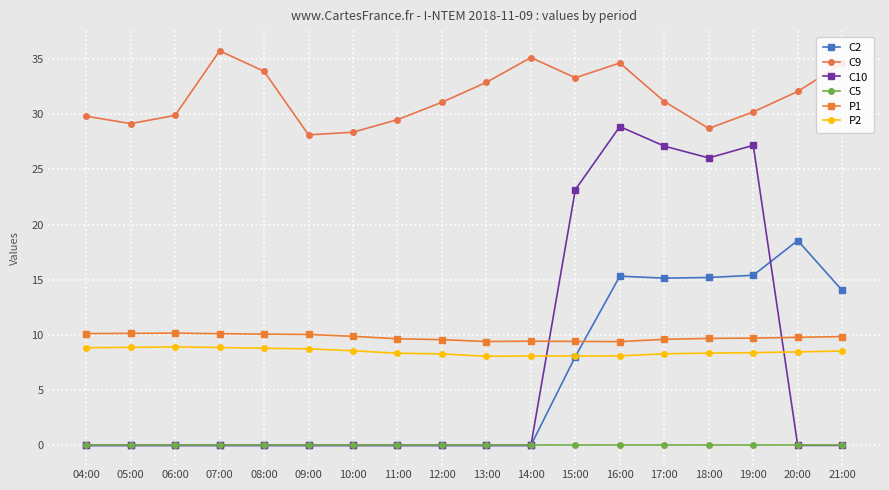

What is the difference between the maximum and minimum values in the C9 series?

7.6